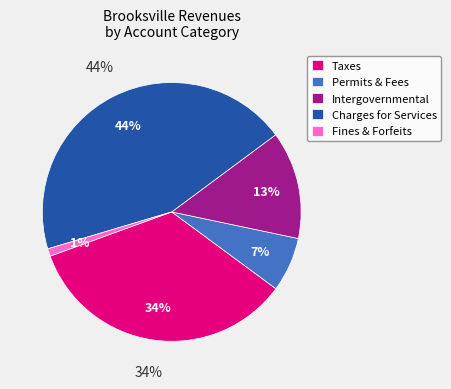

The Permits, Fees, and Special Assessments slice represents 7% of the pie. True or false?

True